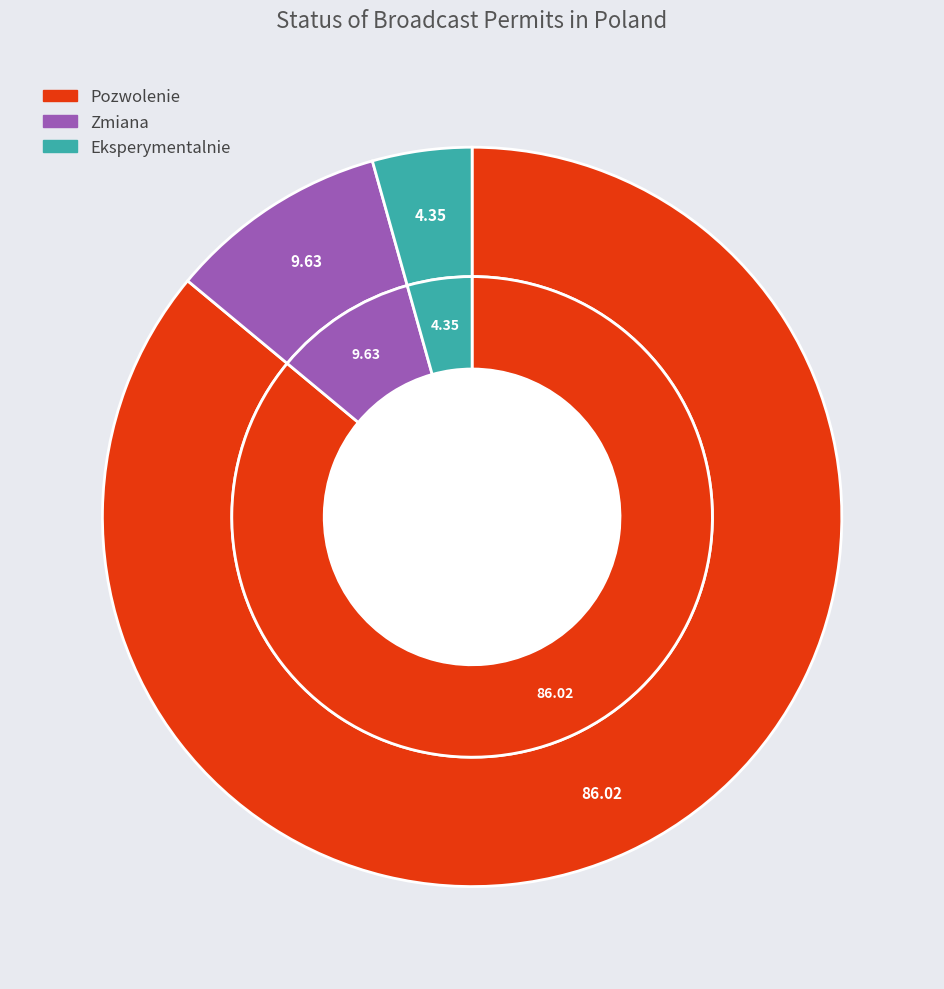

To the nearest percent, what is the combined percentage of Pozwolenie and Zmiana?

96%